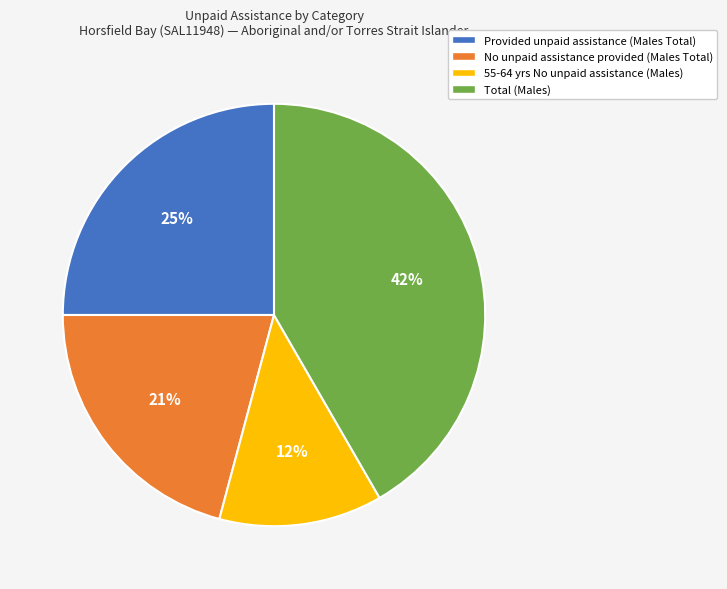

Do Total (Males) and 55-64 yrs No unpaid assistance (Males) together represent more than half of the pie?

Yes